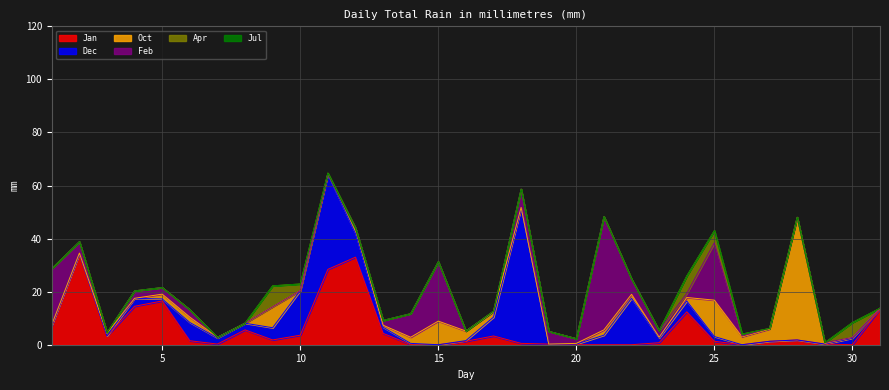

List the series in order of their peak value, lowest first.

Jul, Apr, Jan, Feb, Oct, Dec